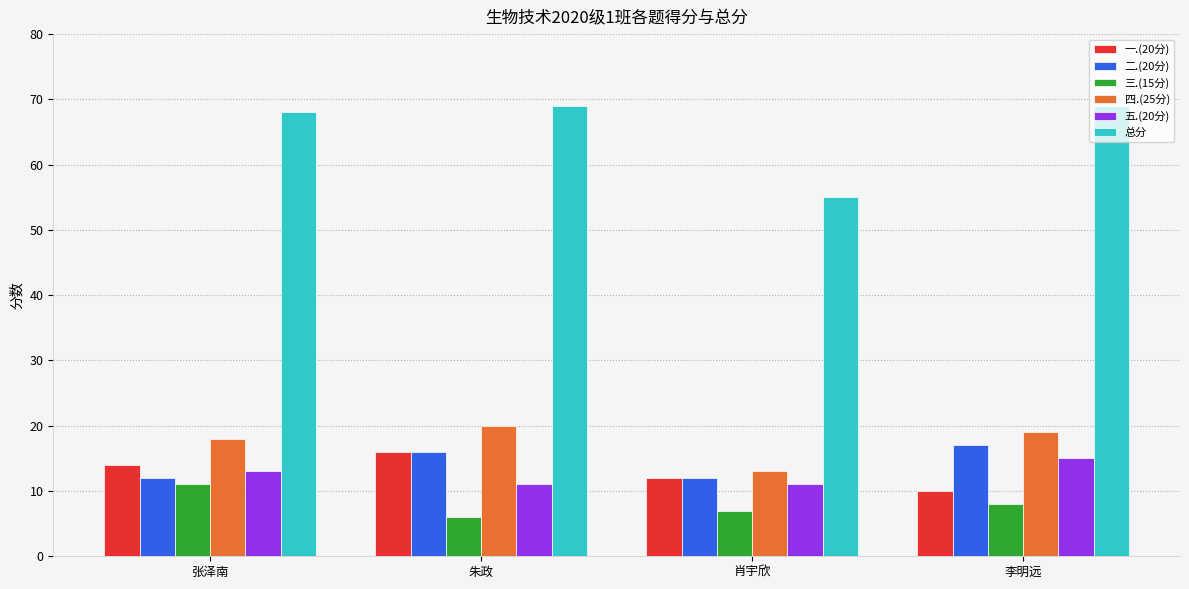

What is the value of the 一.(20分) bar at the 4th from the left?

10